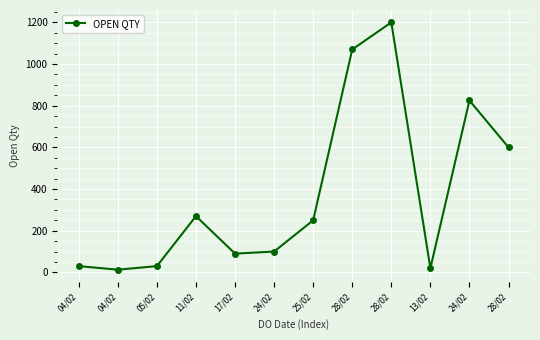

How many distinct data groups are displayed?

1